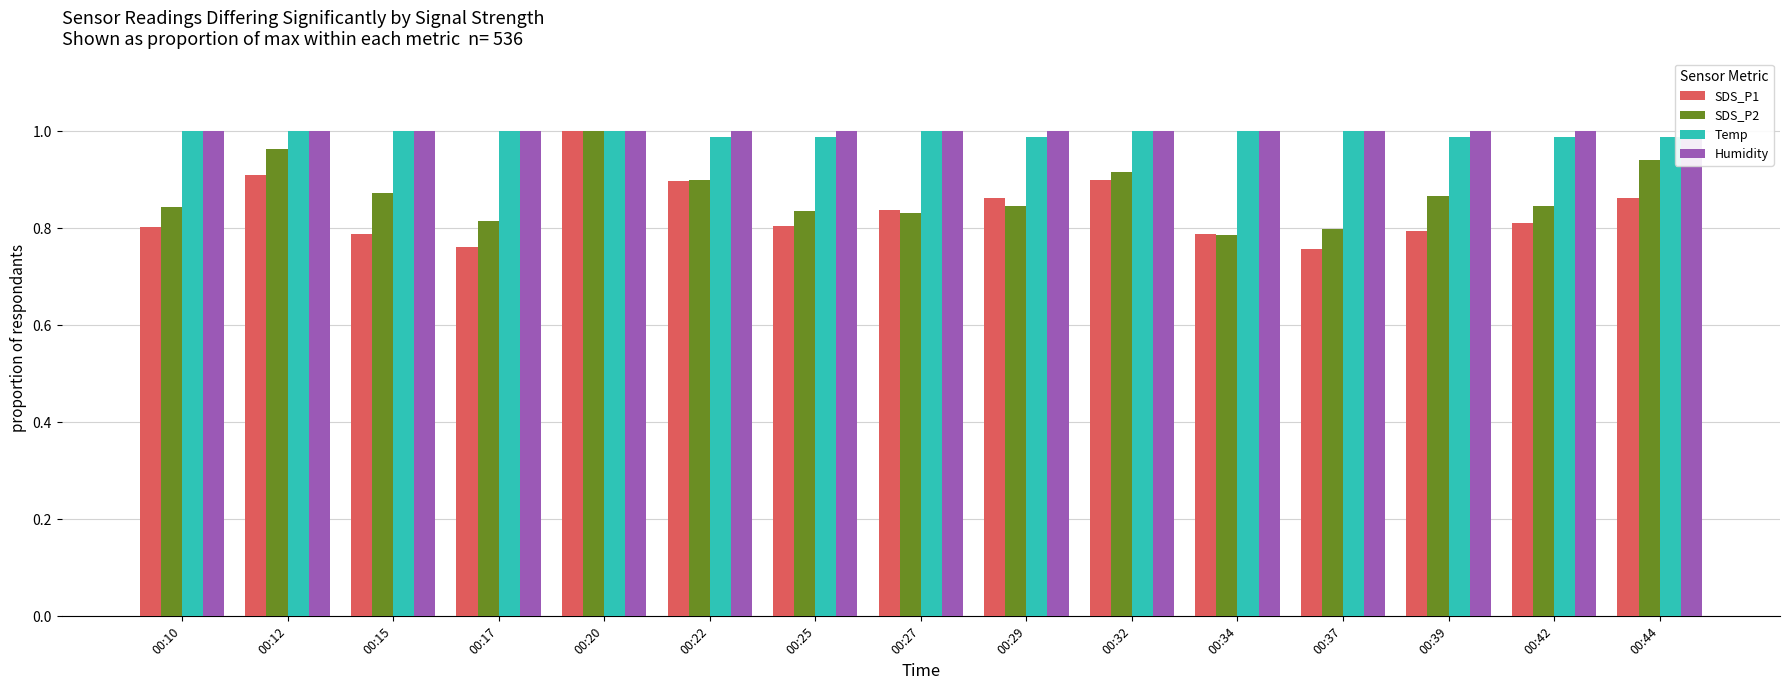

What is the sum of all Temp values?

14.9